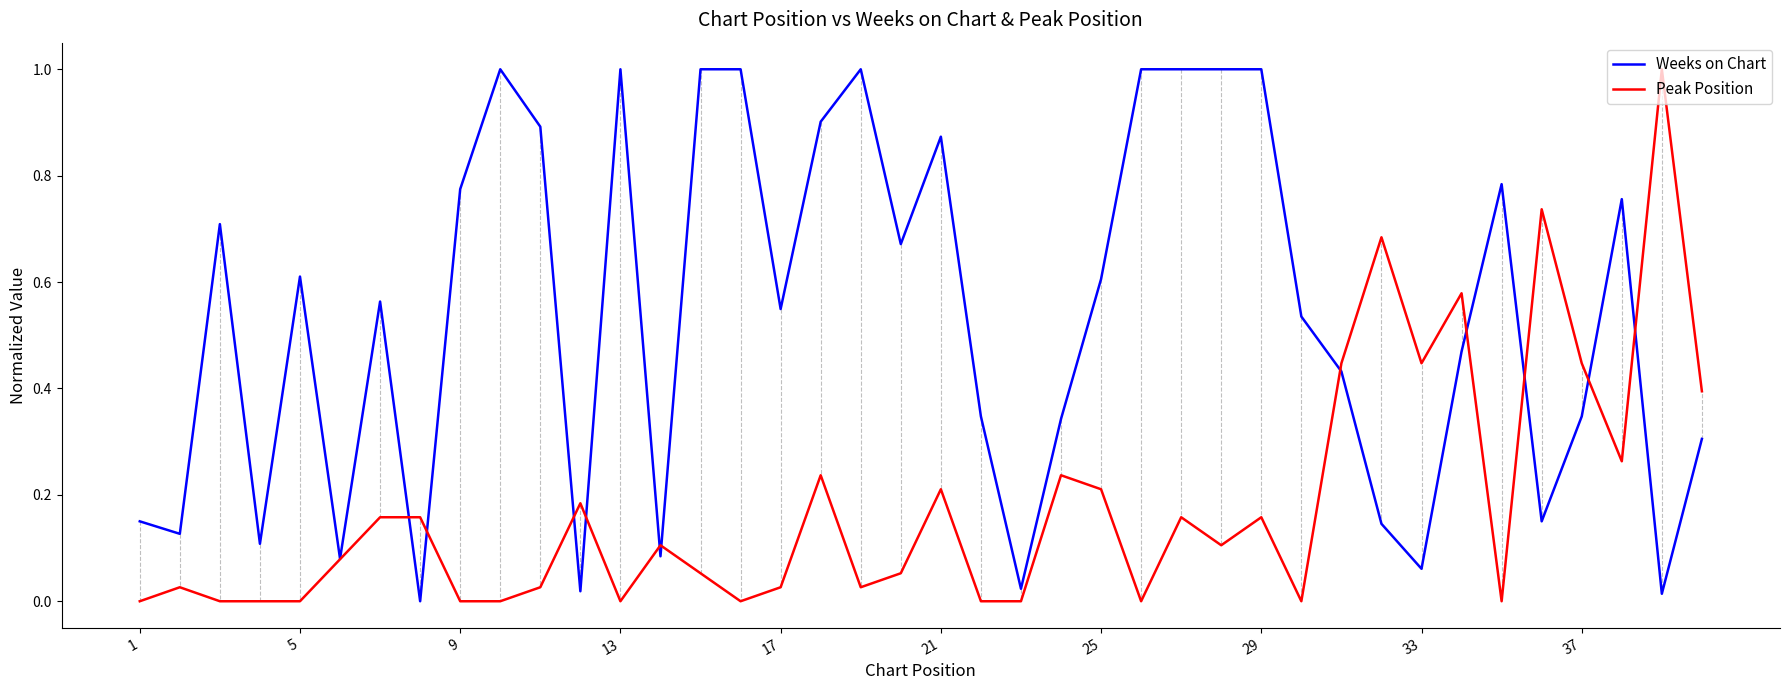

List the series in order of their overall mean, highest first.

Weeks on Chart, Peak Position